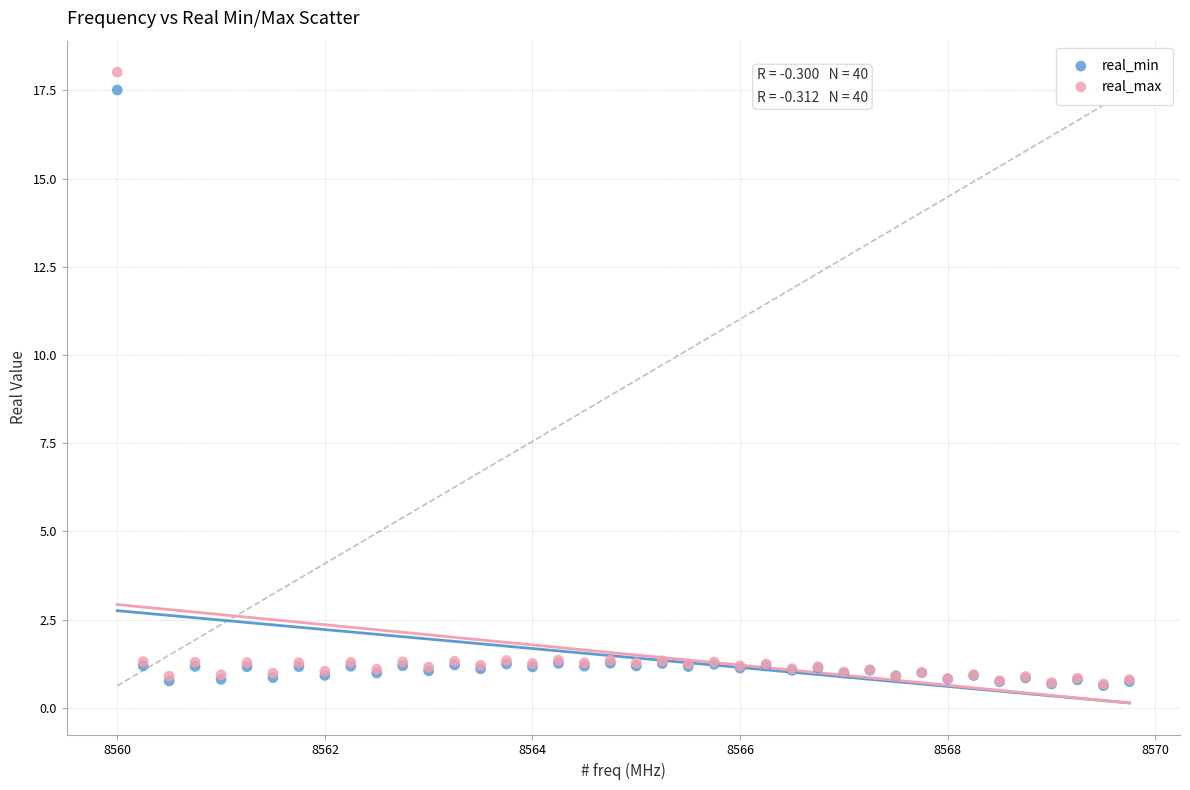

What are all the series names shown in the legend?

real_min, real_max